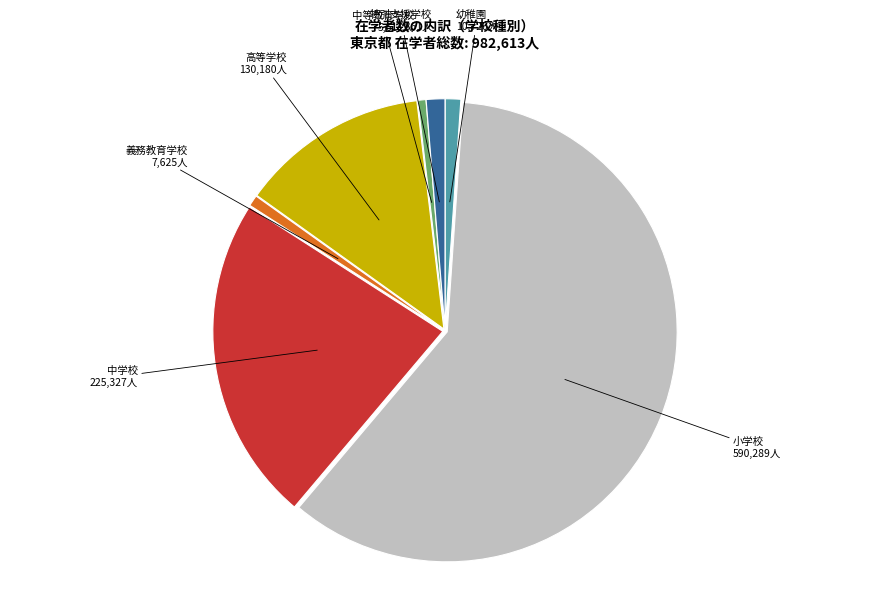

Does 小学校 account for over 50% of the chart?

Yes